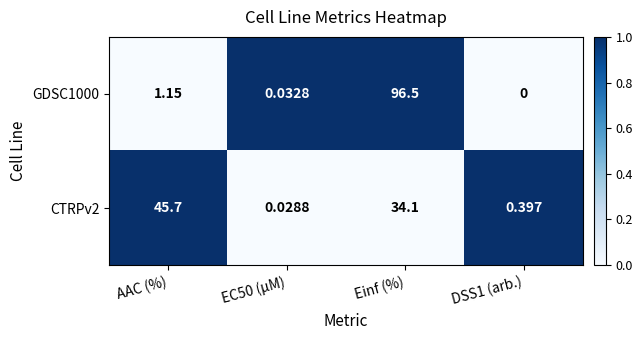

At which label does GDSC1000 first exceed 1?

AAC (%)